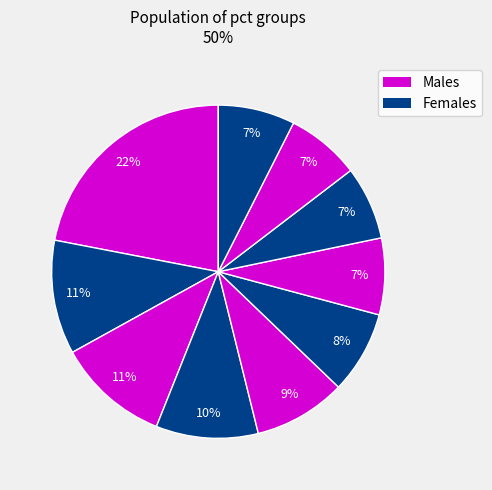

How many segments does this pie chart have?

10